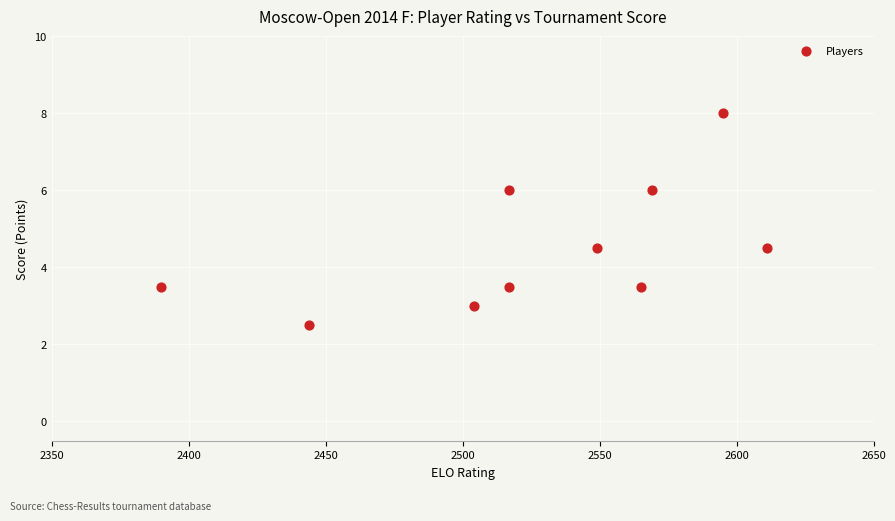

What is the range of X values (max minus min)?

221.0